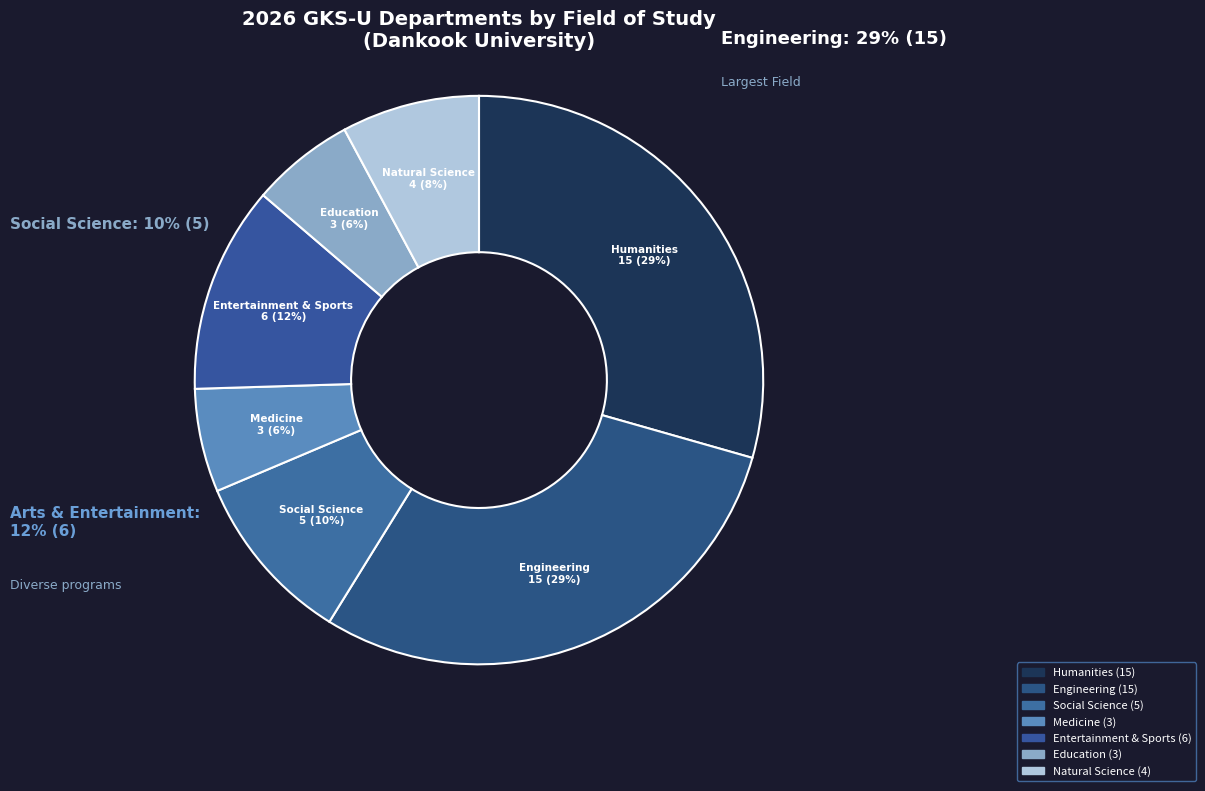

Does Education represent more than half of the total?

No